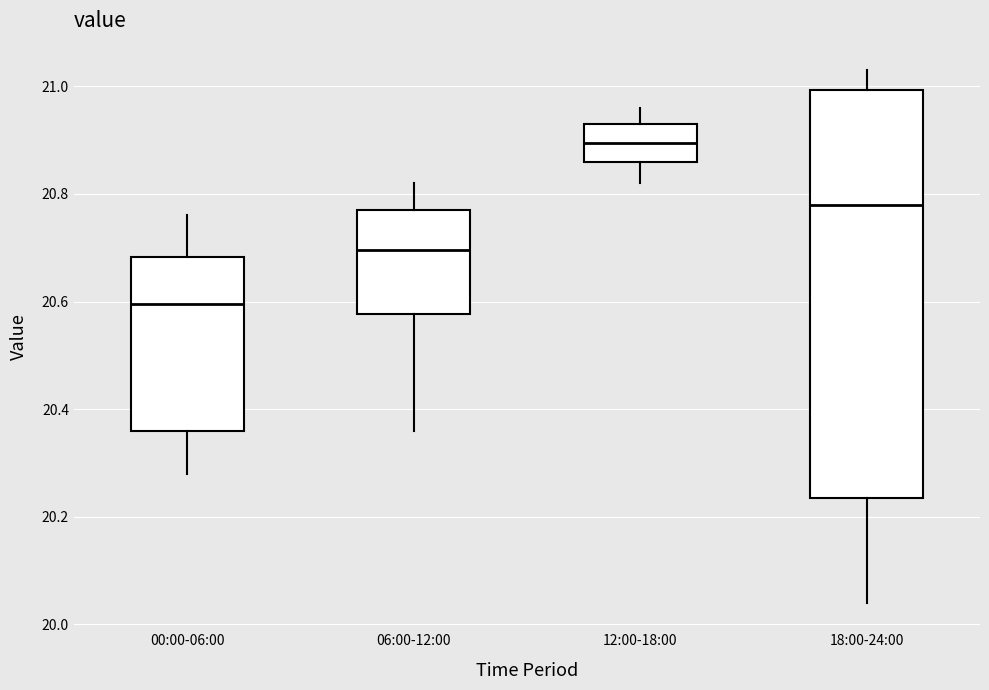

Reading left to right, read every box against the y-axis: the position of its median line, the range the box covers, and the ends of its whiskers. The values are not printed on the chart, so give them approximately, as read against the axis.

00:00-06:00: median 20.60, box 20.36 to 20.68, whiskers 20.28 to 20.76
06:00-12:00: median 20.70, box 20.58 to 20.78, whiskers 20.36 to 20.82
12:00-18:00: median 20.90, box 20.86 to 20.94, whiskers 20.82 to 20.96
18:00-24:00: median 20.78, box 20.24 to 21.00, whiskers 20.04 to 21.04